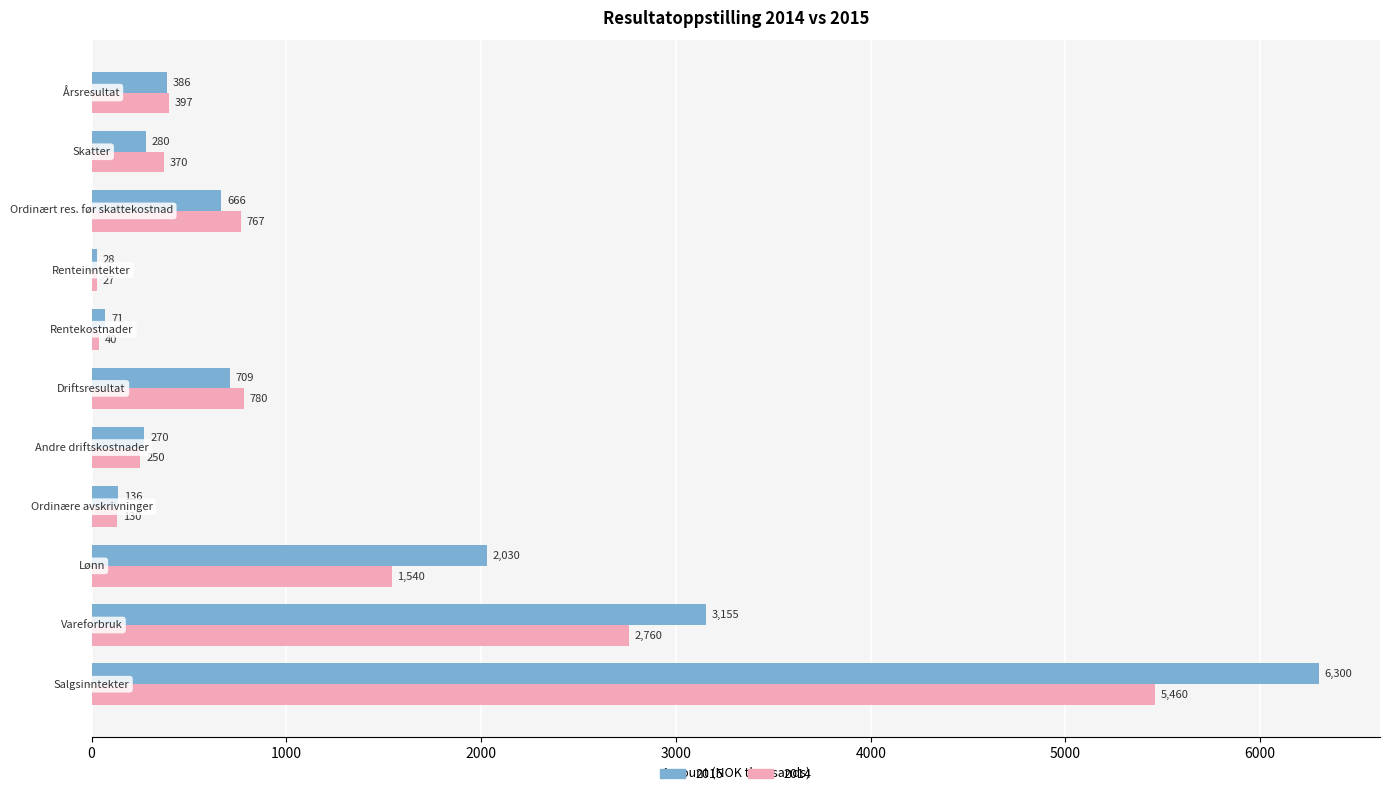

Which series has the widest spread of values?

2015